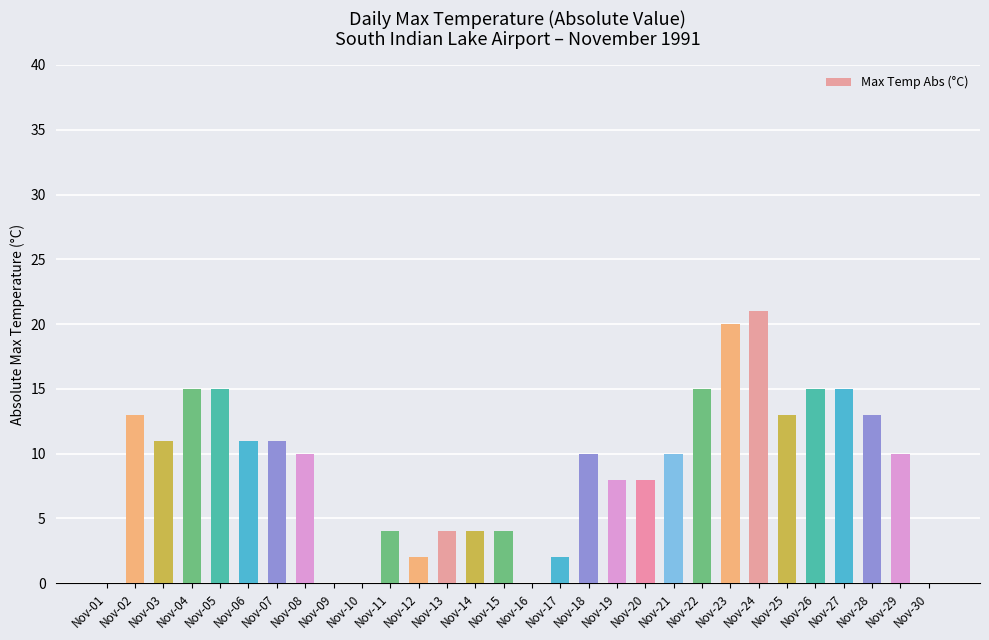

What is the change in value from Nov-23 to Nov-30?

-20